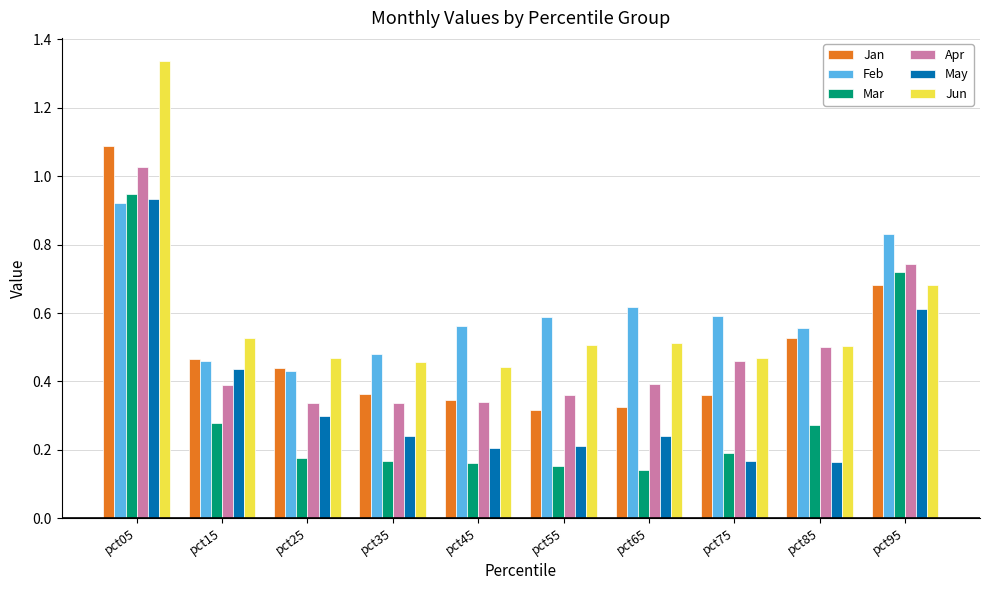

How many bars are there in total?

60